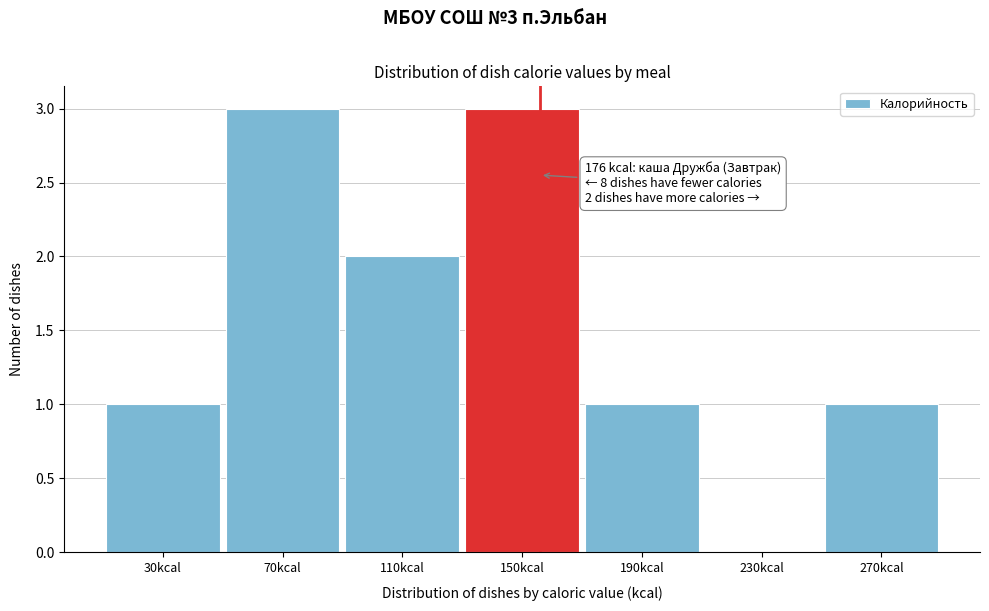

Reading left to right, transcribe all the data shown in this chart.

30kcal=1	70kcal=3	110kcal=2	150kcal=3	190kcal=1	230kcal=0	270kcal=1